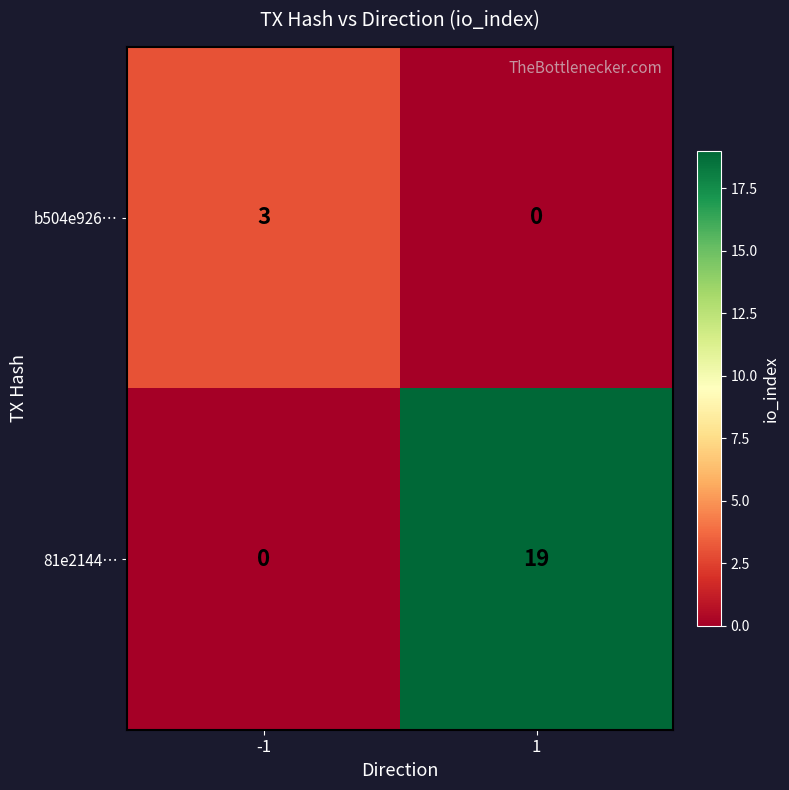

How many distinct data groups are displayed?

2